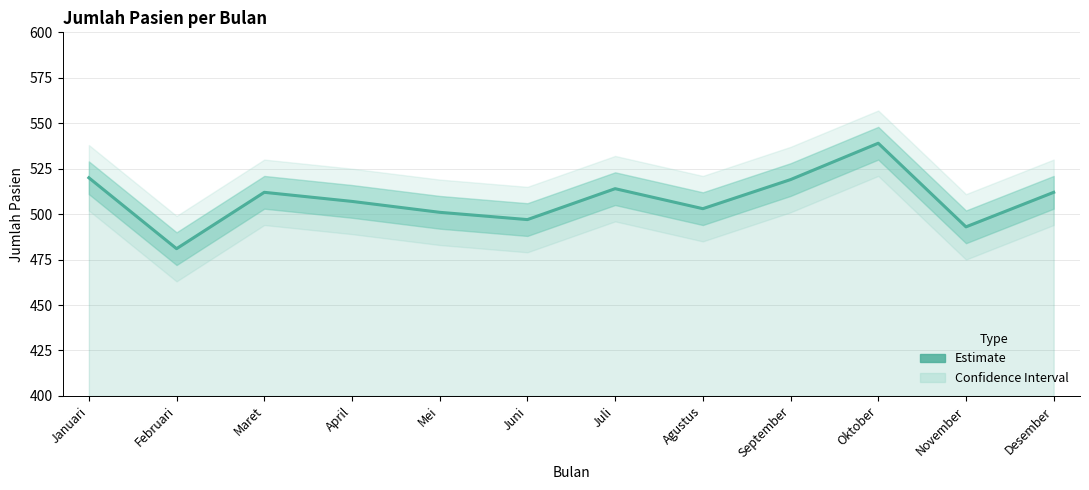

Reading right to left, what are all the values shown in this chart?

512	493	539	519	503	514	497	501	507	512	481	520